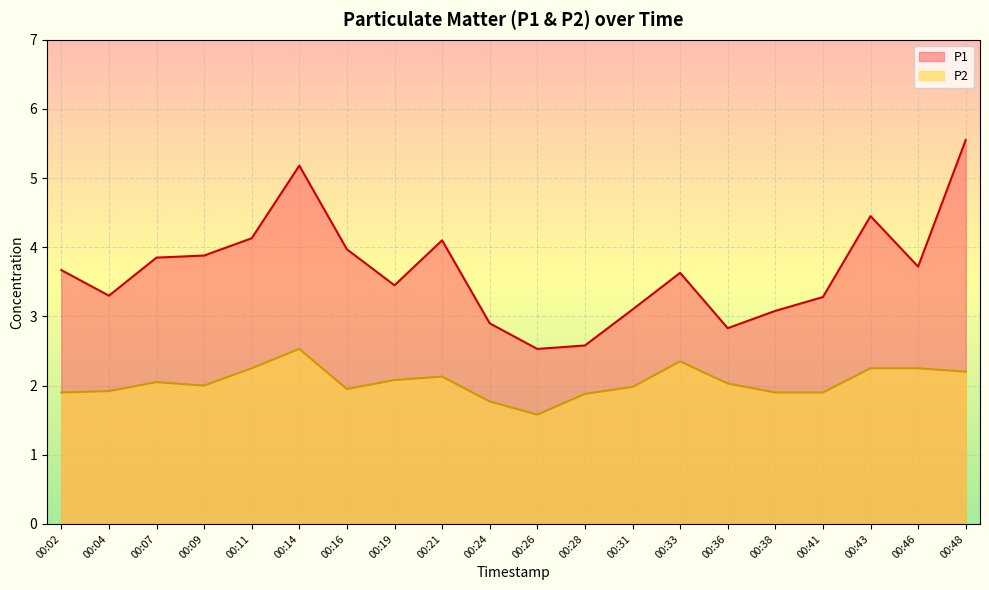

What is the value of the P1 point at the 5th from the left?

4.1